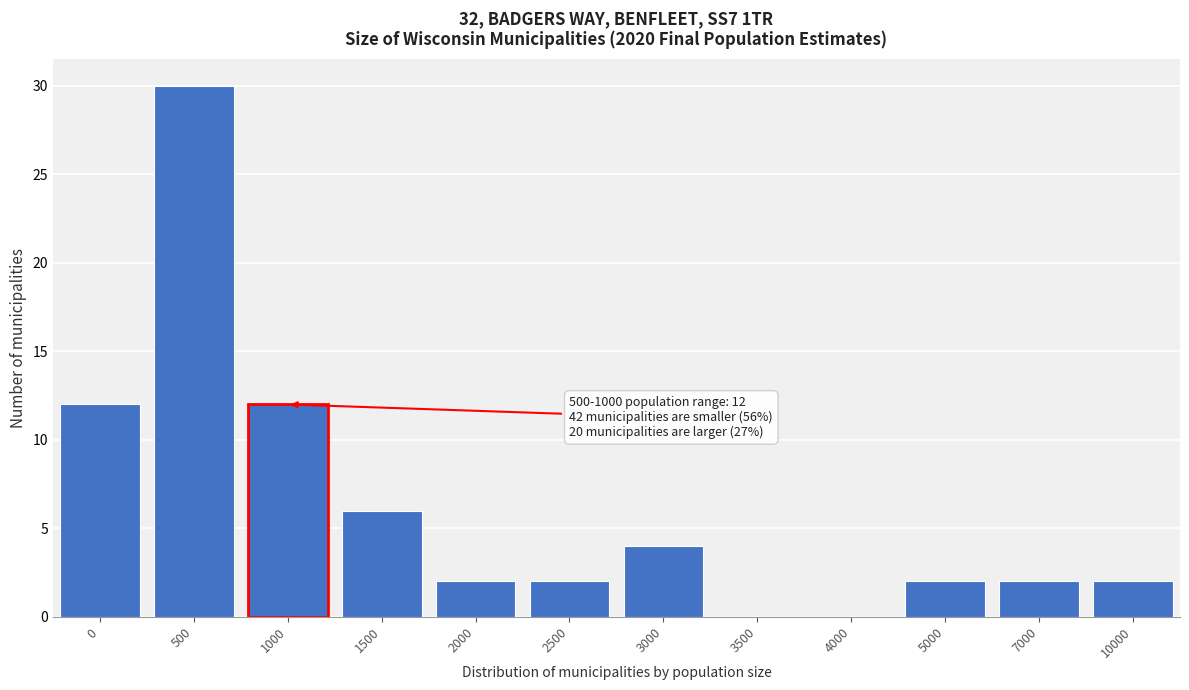

Reading right to left, list all the values displayed in this chart.

10000=2	7000=2	5000=2	4000=0	3500=0	3000=4	2500=2	2000=2	1500=6	1000=12	500=30	0=12